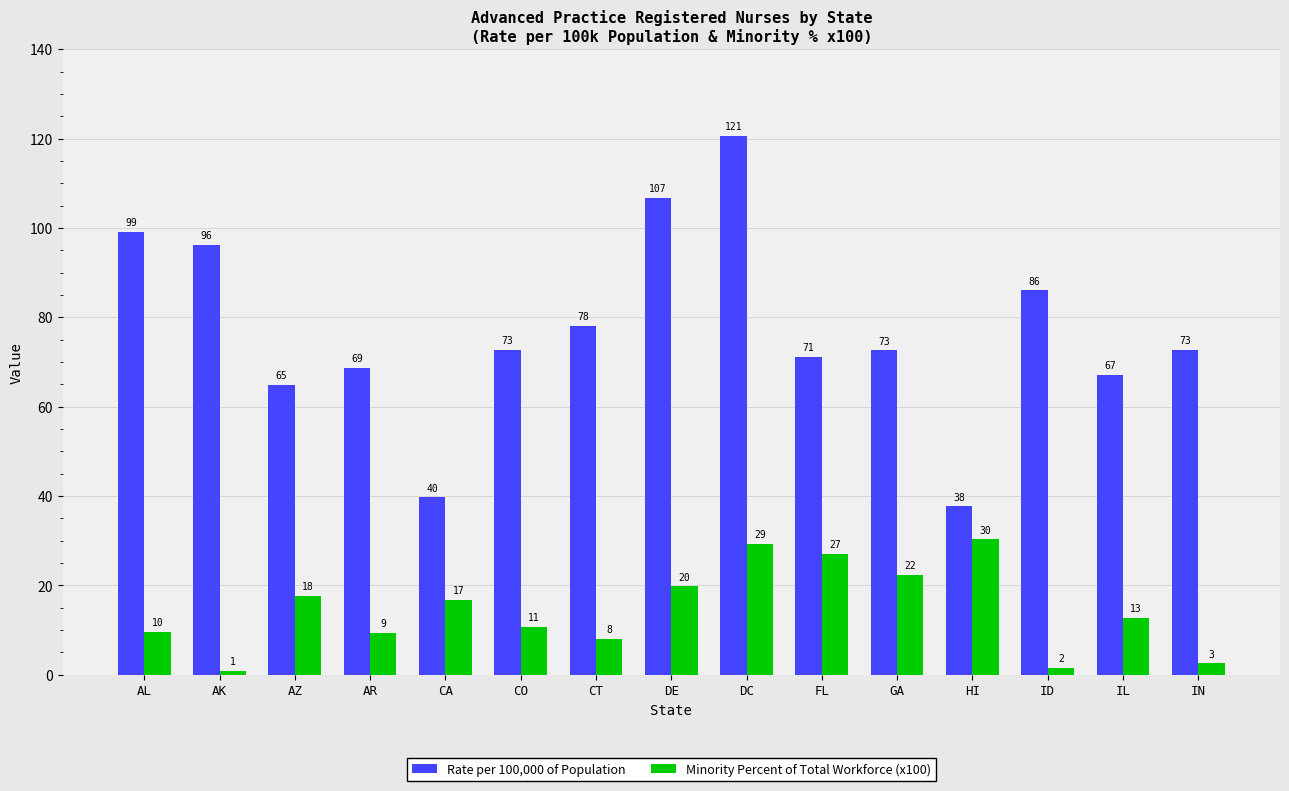

What is the maximum value shown in the chart?

120.5